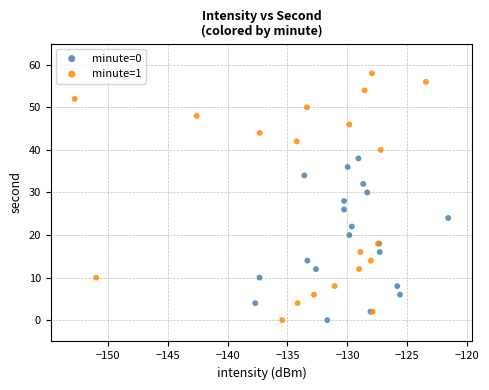

Which series has the widest spread of Y values?

minute=1